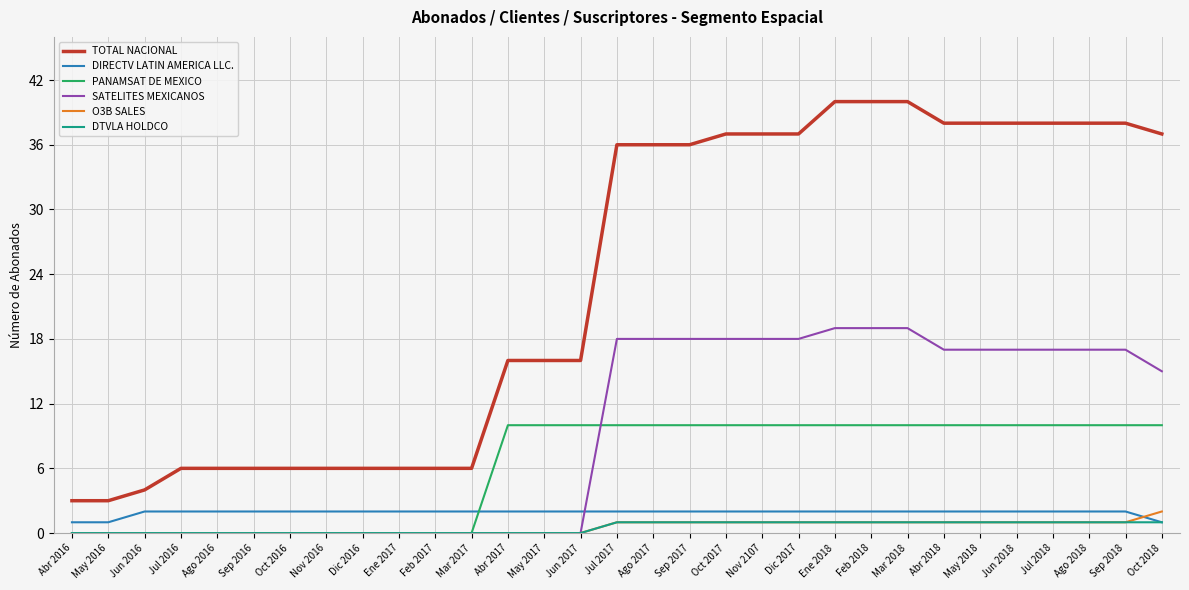

Where do O3B SALES and DIRECTV LATIN AMERICA LLC. first cross each other?

Sep 2018 and Oct 2018